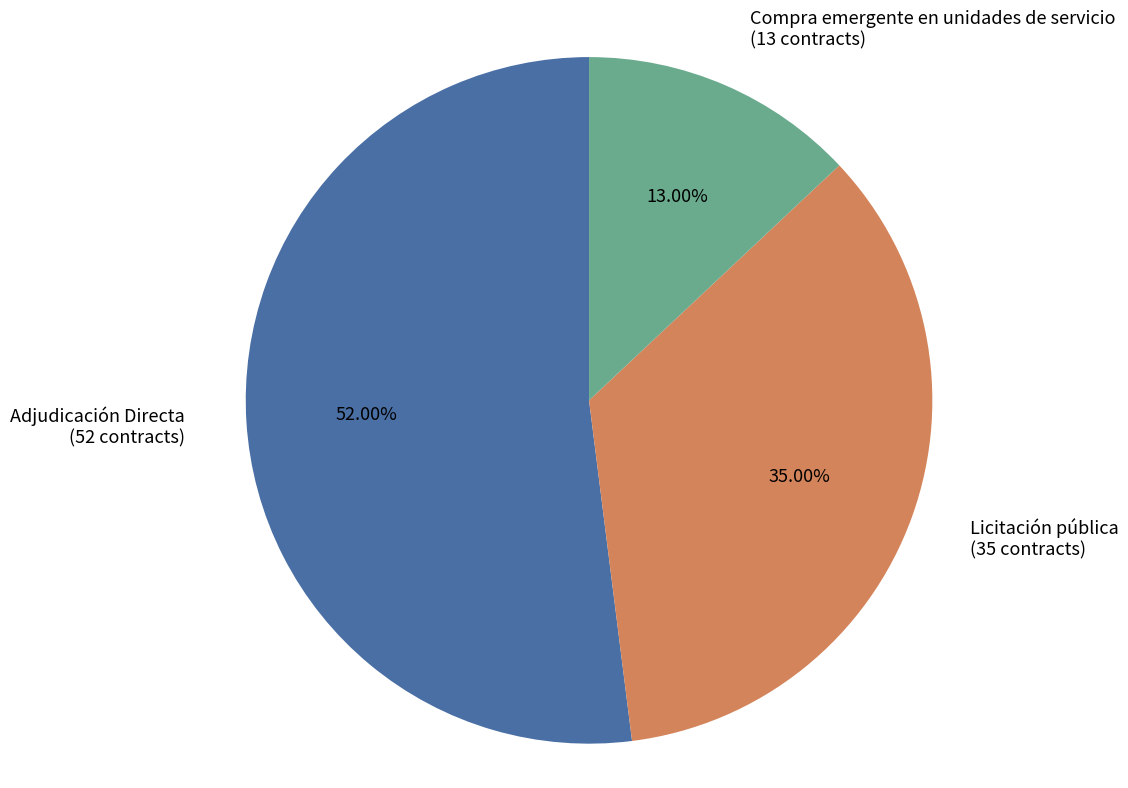

How many segments does this pie chart have?

3